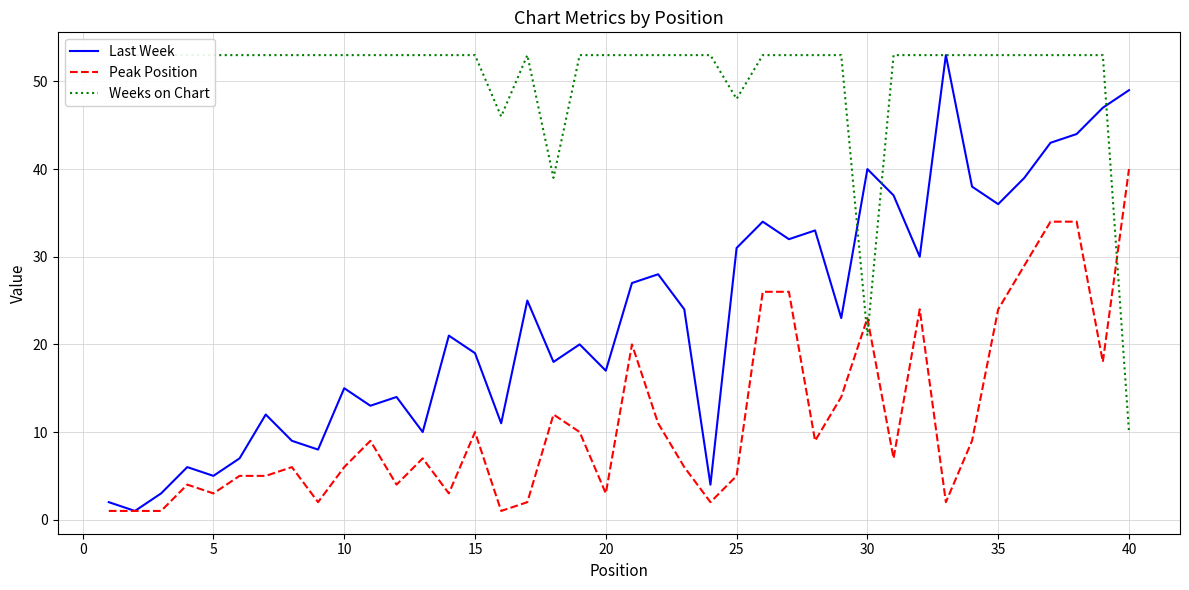

What is the difference between the Peak Position values at 20 and 10?

3